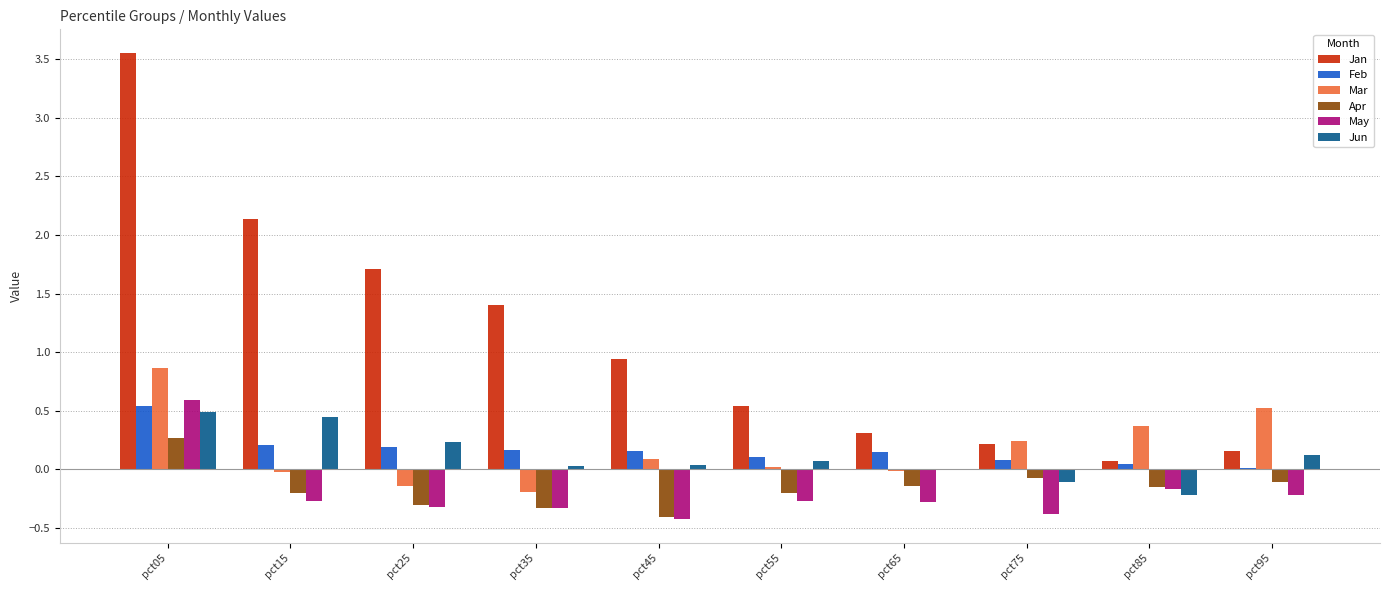

What is the sum of all Mar values?

1.7